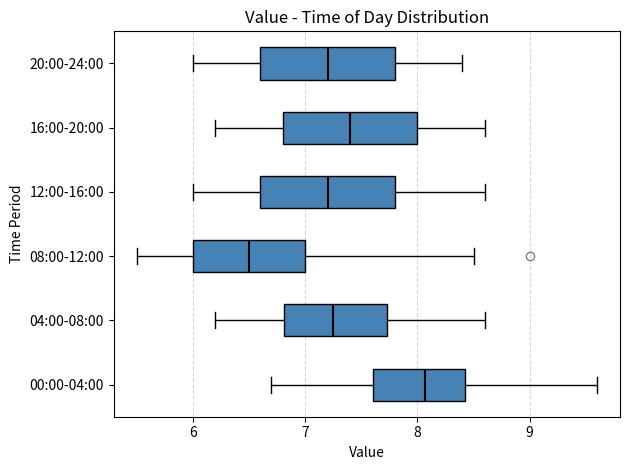

Where does the left whisker of the box for 00:00-04:00 end on the x-axis? The values are not printed on the chart, so give them approximately, as read against the axis.

6.7